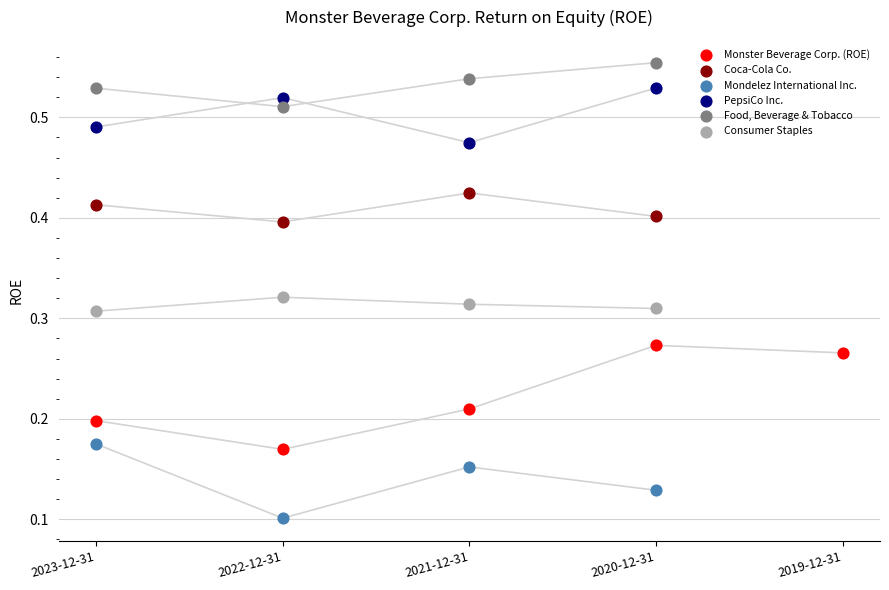

Which series has the largest Y range (max minus min)?

Monster Beverage Corp. (ROE)